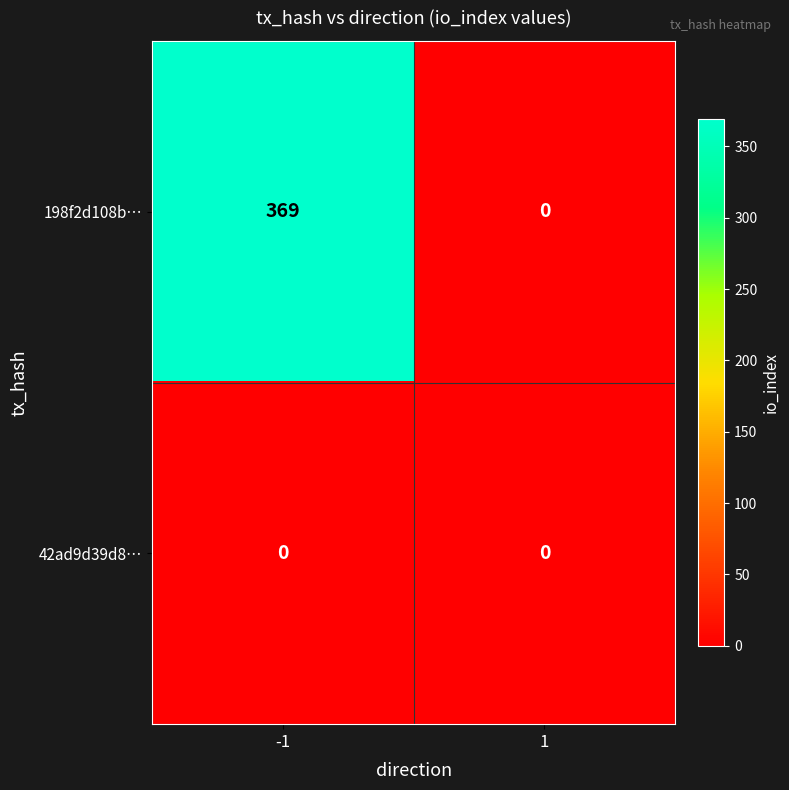

Which series has the largest total across all categories?

198f2d108b…